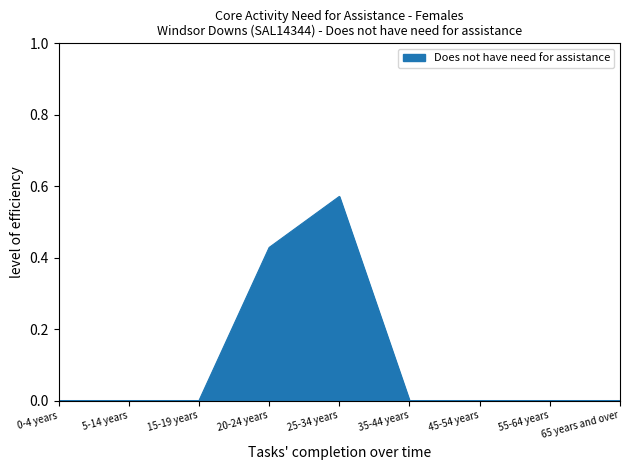

How many lines are shown in the chart?

1